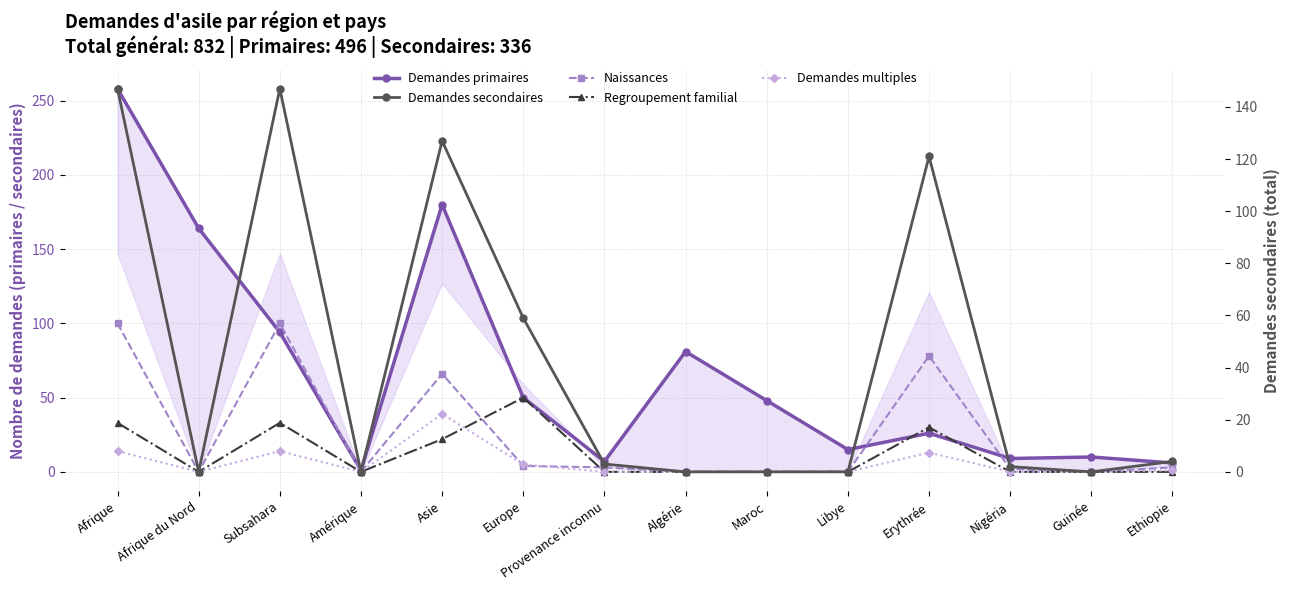

True or false: Demandes multiples and Demandes secondaires intersect in this chart.

False